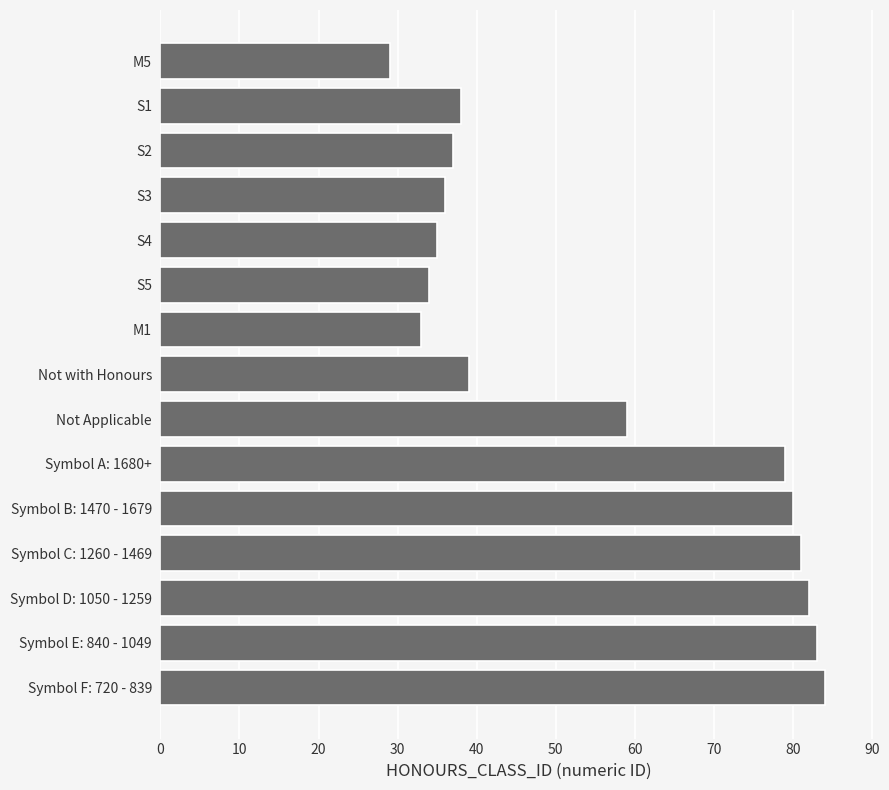

Count the number of data series in this chart.

1